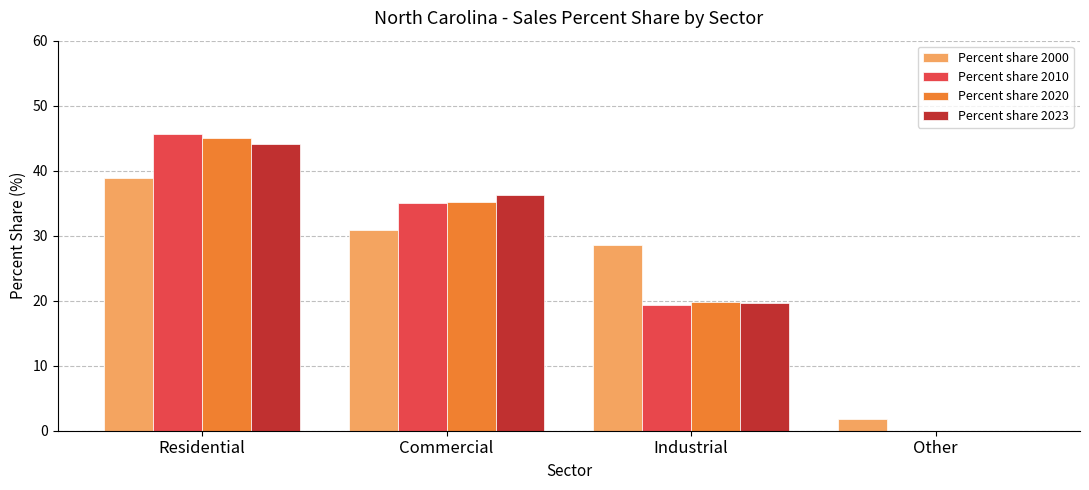

At which label does Percent share 2000 first exceed 30?

Residential